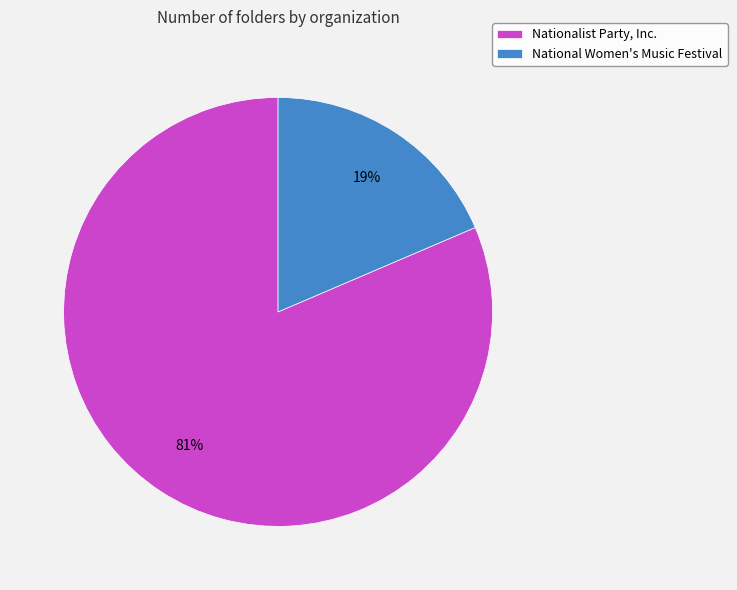

Is it true that Nationalist Party, Inc. is 81% of the pie?

True